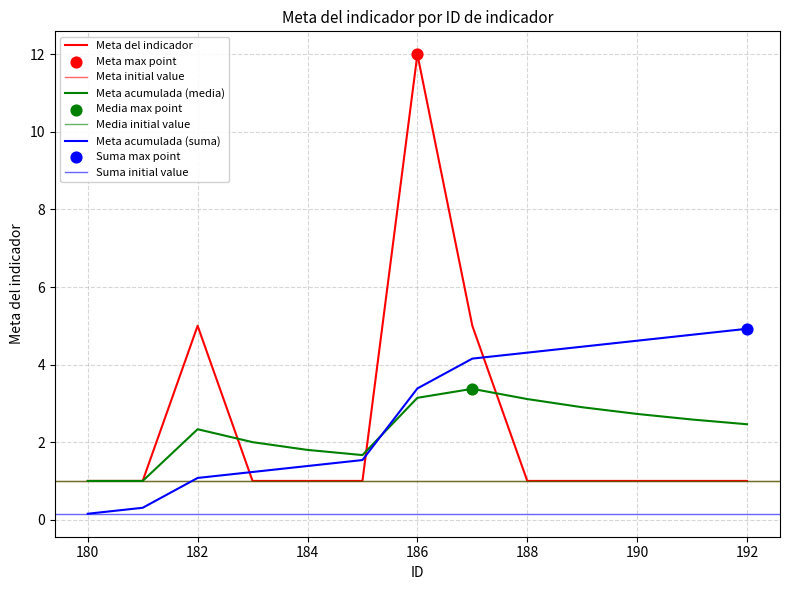

What is the ratio of the value at 187 to the value at 185?

5.0